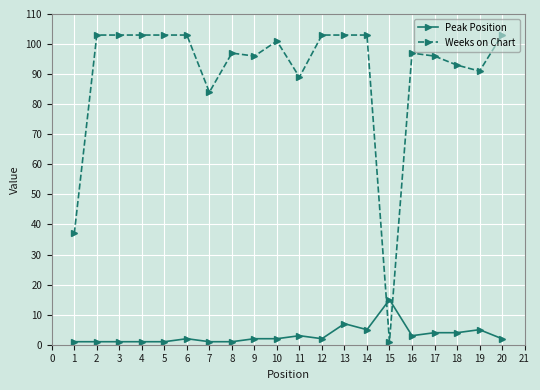

What is the maximum value for Peak Position?

15